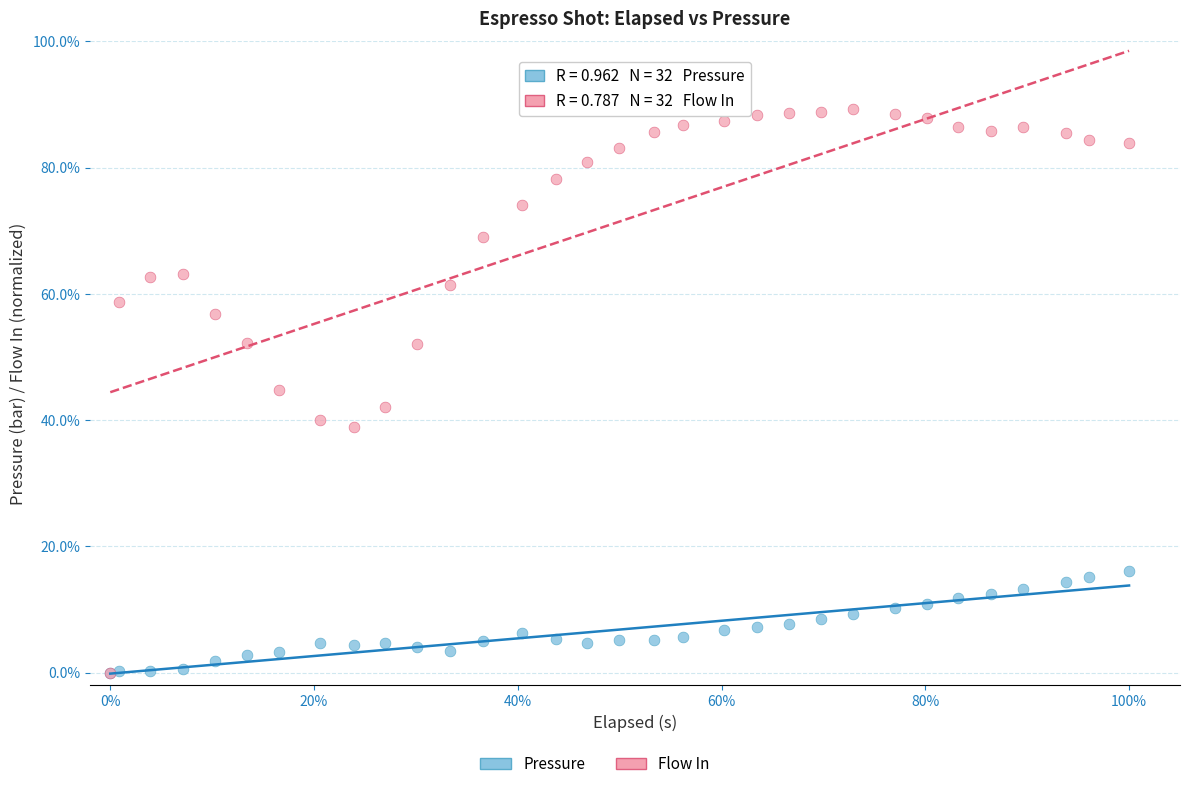

Which series reaches the maximum Y coordinate?

Flow In